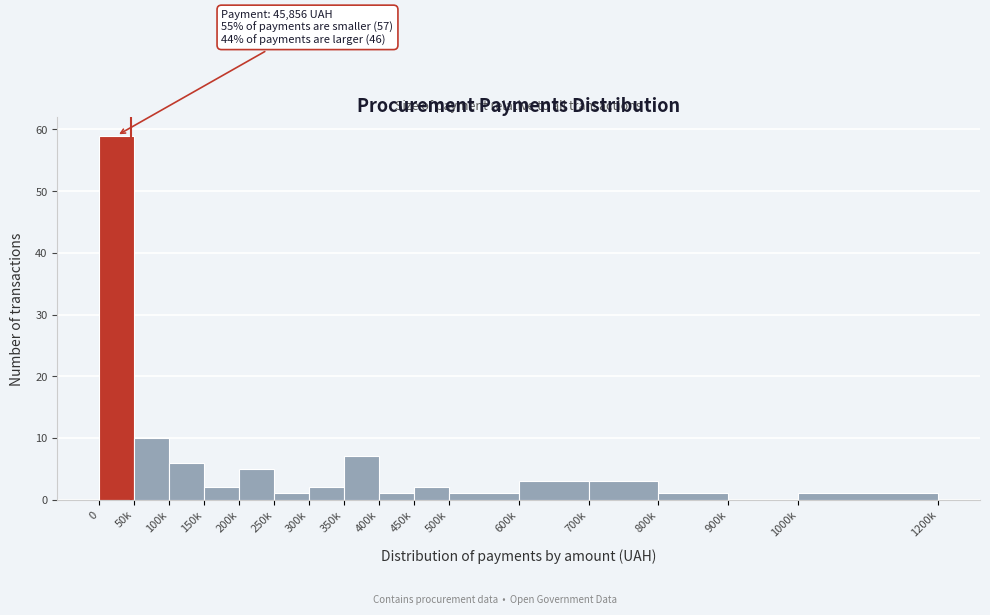

Reading left to right, extract all data points from this chart.

0=59	50k=10	100k=6	150k=2	200k=5	250k=1	300k=2	350k=7	400k=1	450k=2	500k=1	600k=3	700k=3	800k=1	900k=0	1000k=1